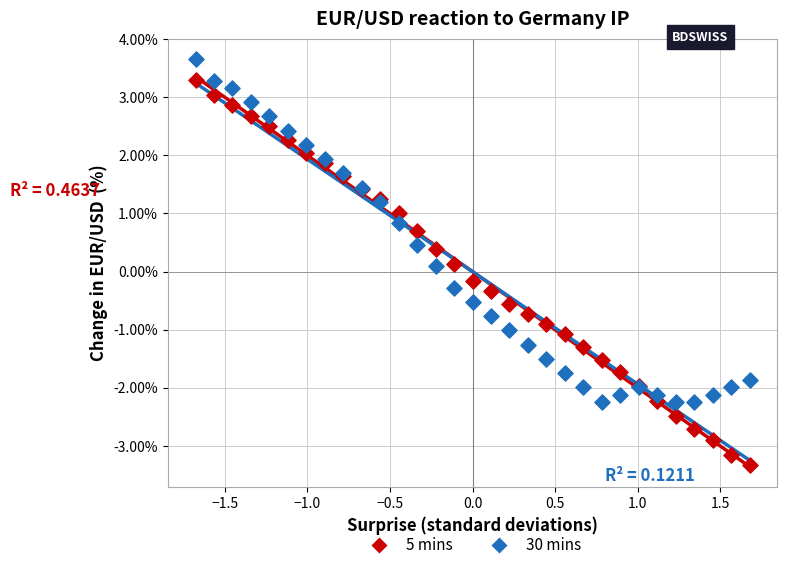

Which series has the largest Y range (max minus min)?

5 mins